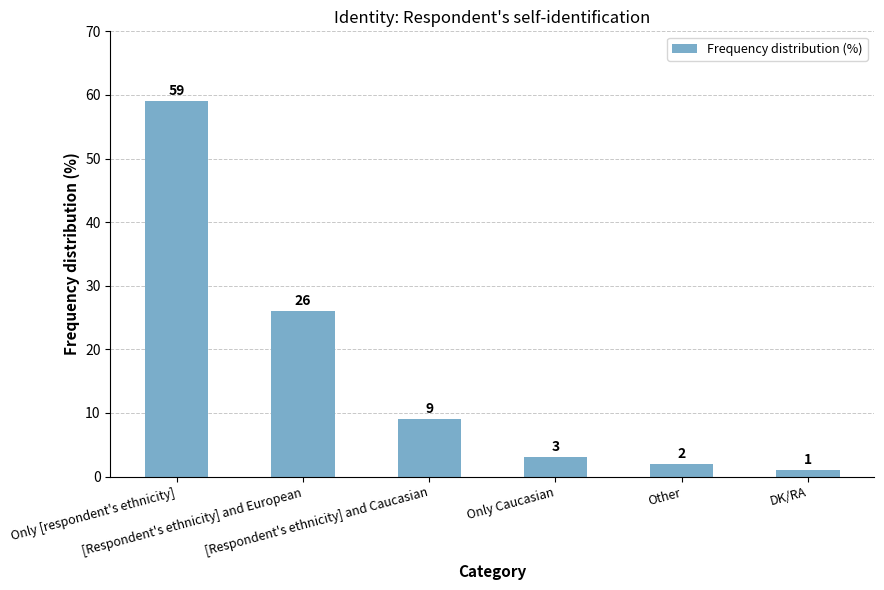

What is the average value?

17